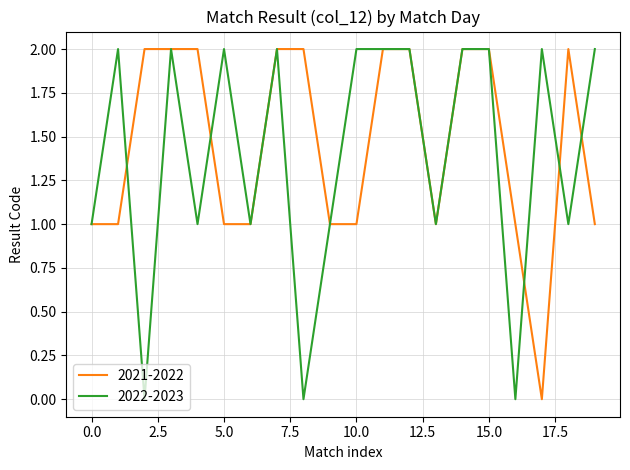

Is this an area chart (filled region under the line)?

No